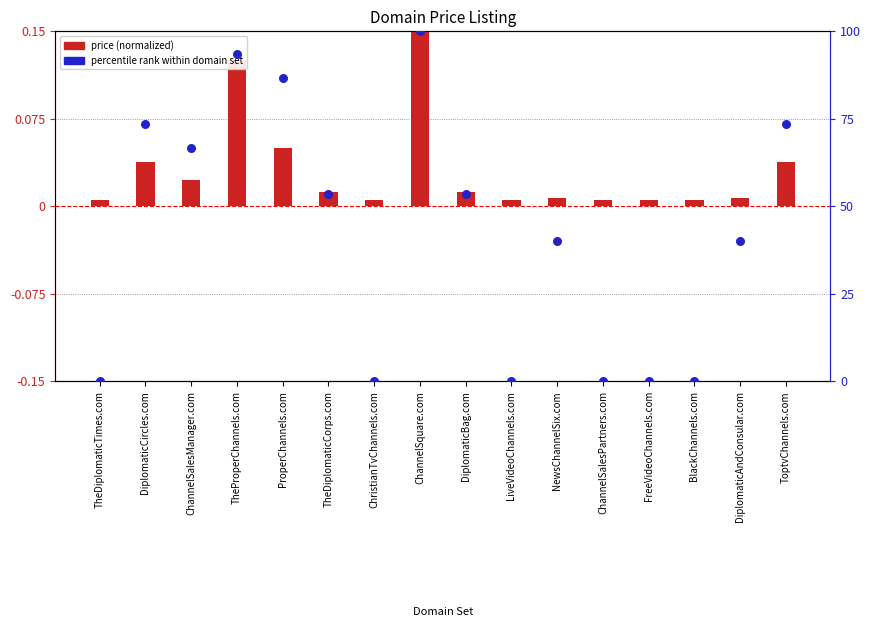

Which series contains the lowest Y value?

percentile rank within domain set